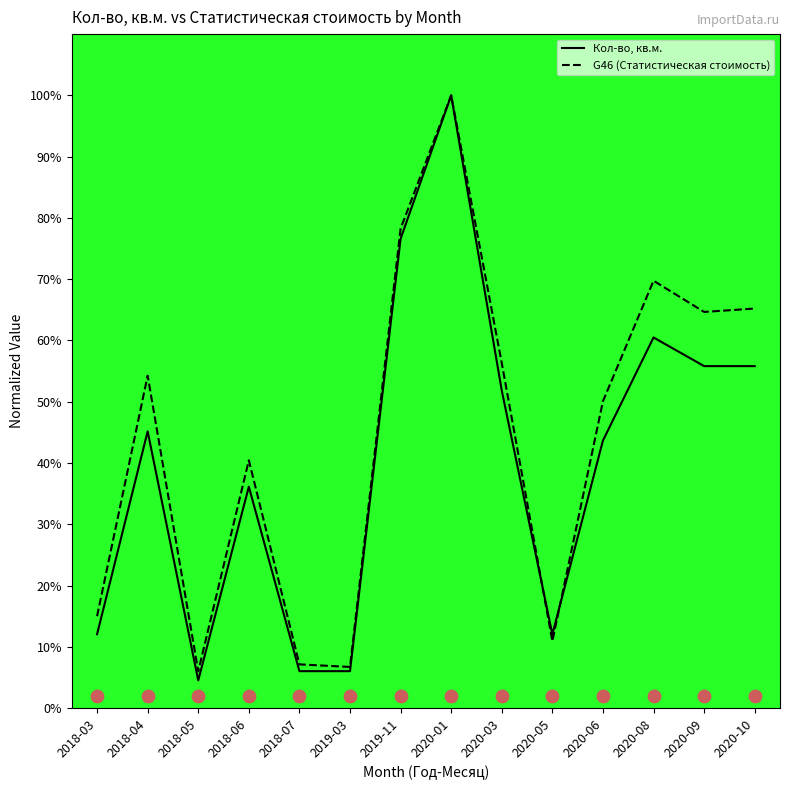

Which series has the widest spread of Y values?

Кол-во, кв.м.